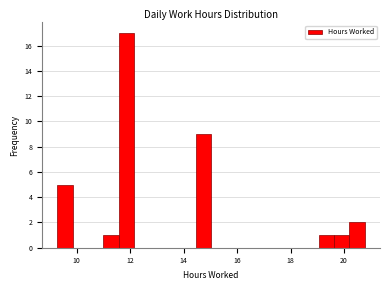

Read against the x-axis, roughly where is the centre of the tallest bar?

11.8